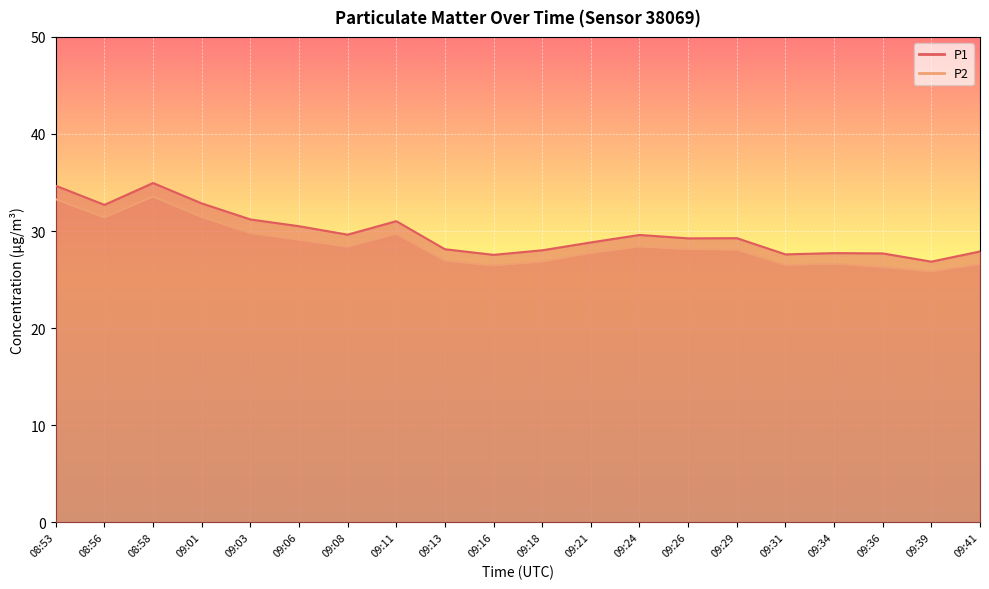

At which label does P2 first exceed 28?

08:53